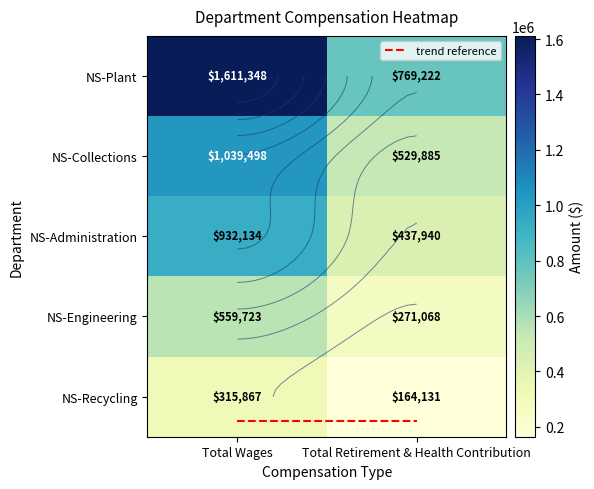

Which series changed the most between Total Wages and Total Retirement & Health Contribution?

NS-Plant